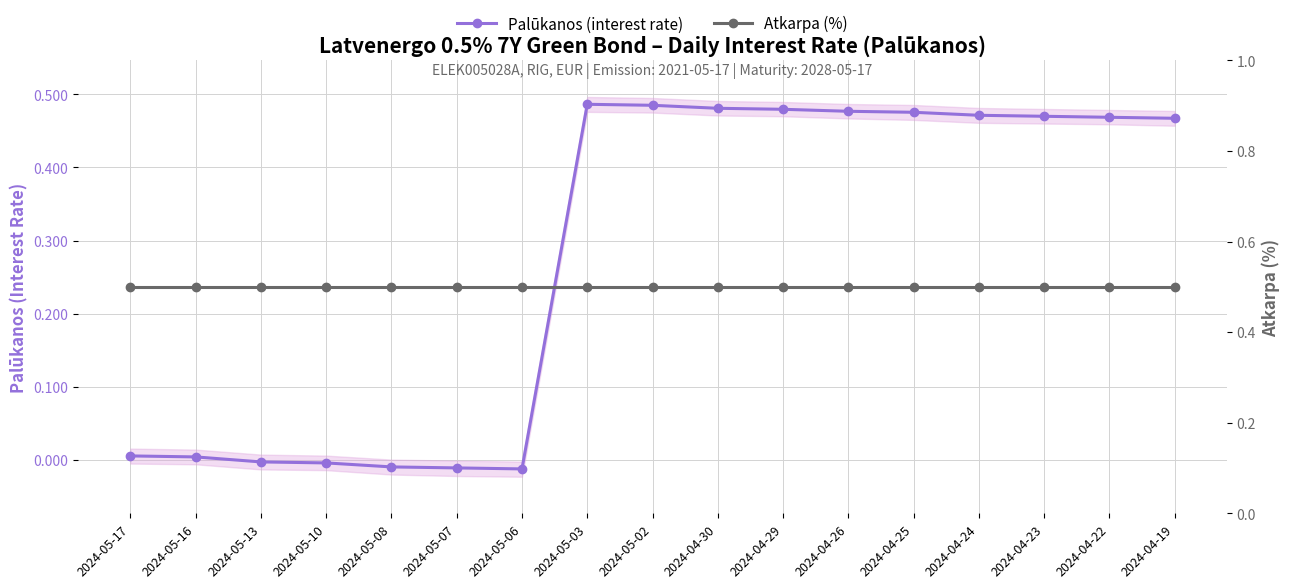

How many data points does each series have?

17